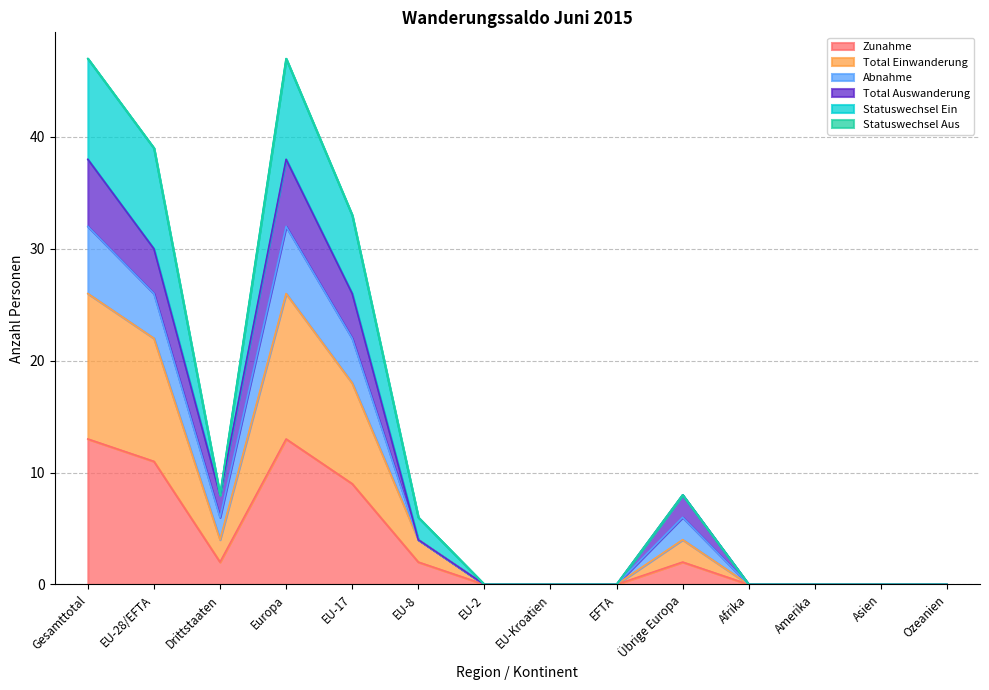

True or false: Zunahme has a value of 11 at EU-28/EFTA.

True